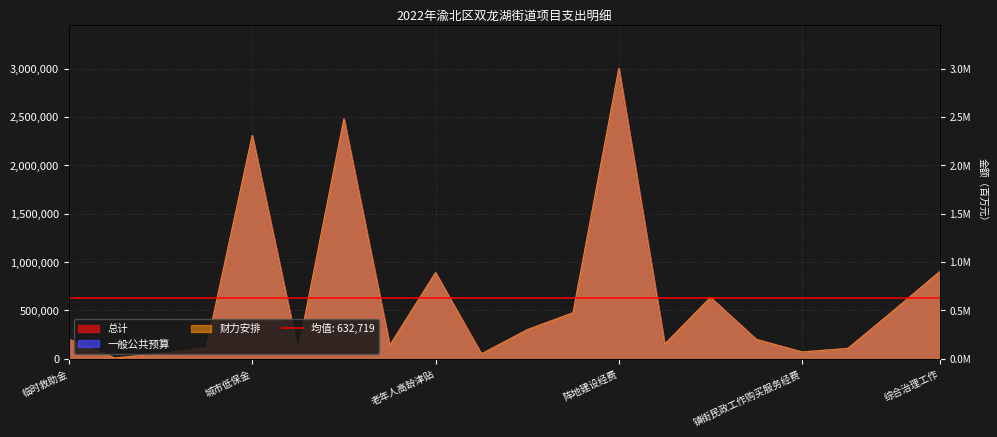

What is the total value across all series at 困境儿童救助?

413748.0